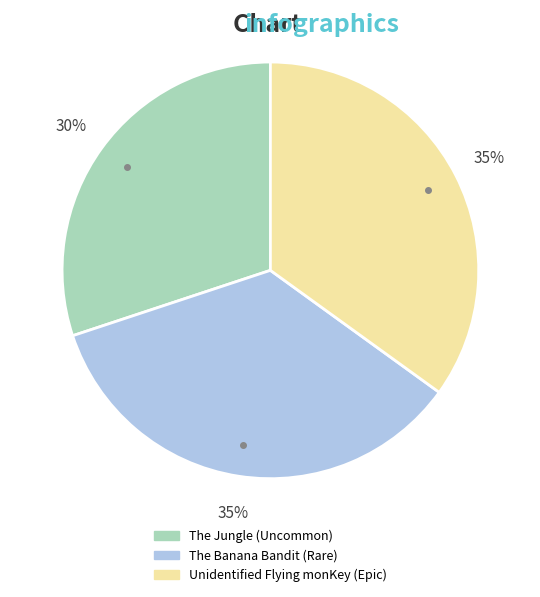

To the nearest percent, what is the difference between the The Banana Bandit (Rare) and The Jungle (Uncommon) slice percentages?

5%